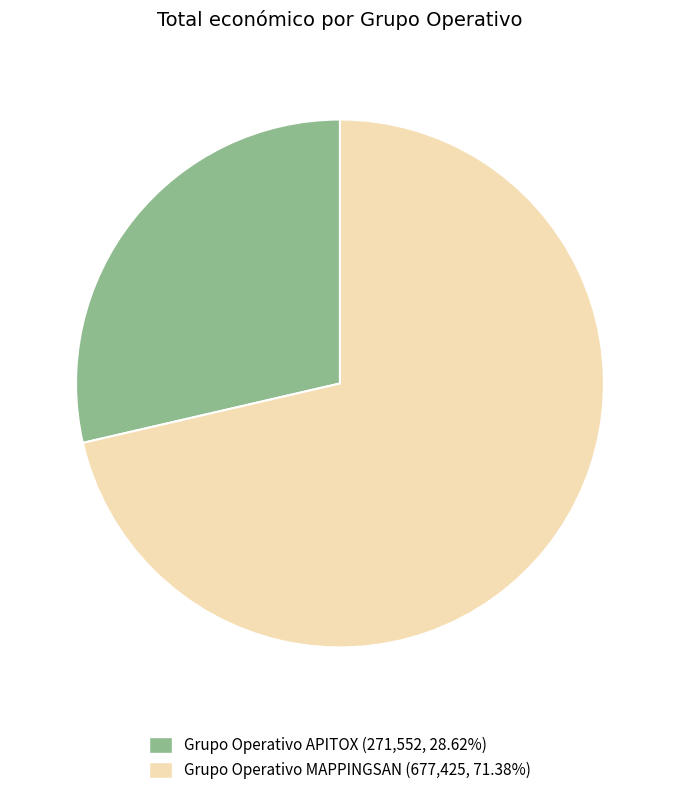

Does Grupo Operativo MAPPINGSAN account for over 50% of the chart?

Yes